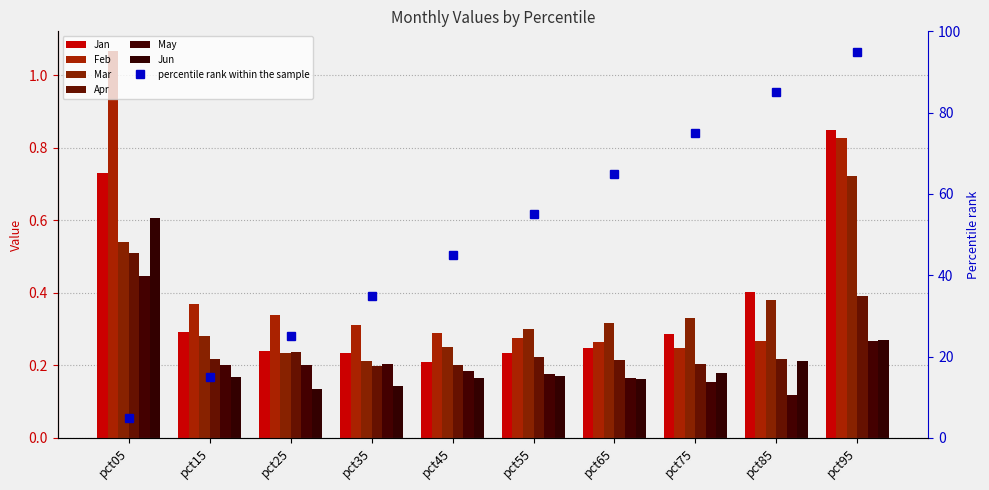

Between pct15 and pct25, which series saw the biggest shift?

Jan